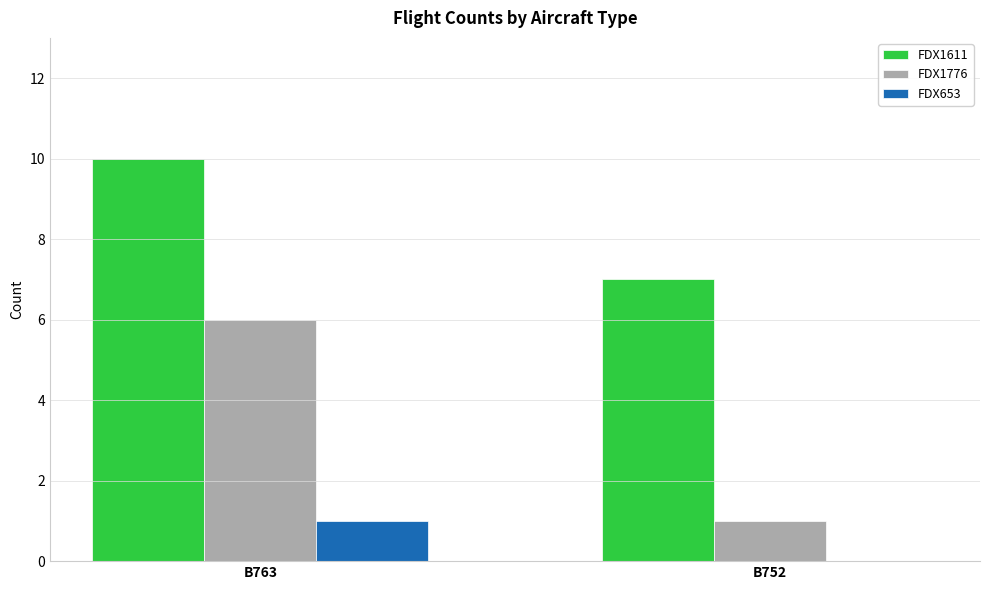

What is the sum of all FDX1611 values?

17